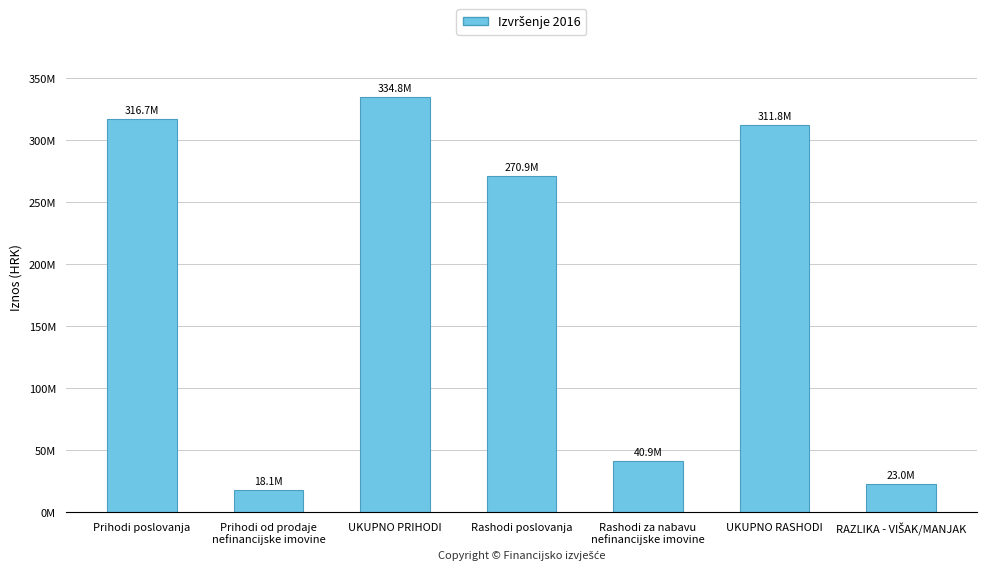

At which category does the chart reach its peak across all series?

UKUPNO PRIHODI